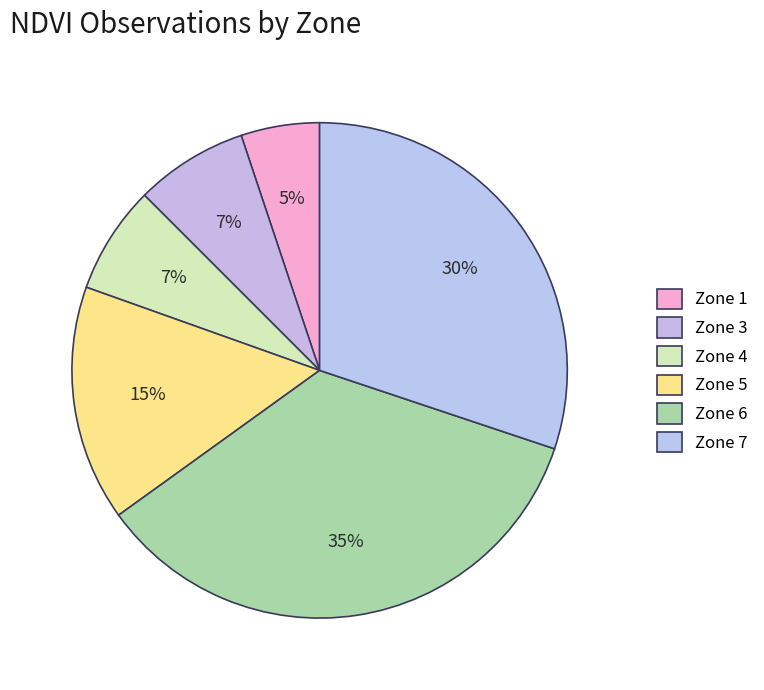

Which has a higher value, Zone 7 or Zone 6?

Zone 6